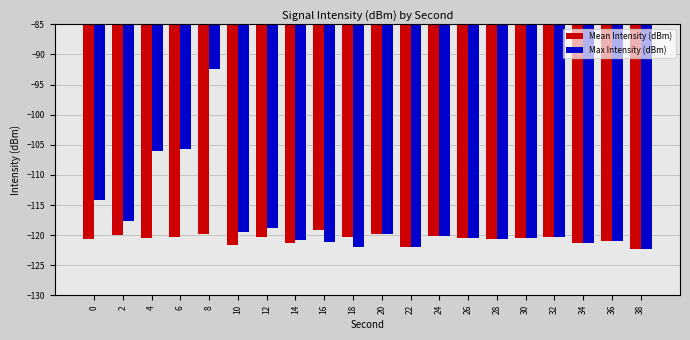

Is the value of Max Intensity (dBm) at 2 greater than the value of Mean Intensity (dBm) at 16?

Yes